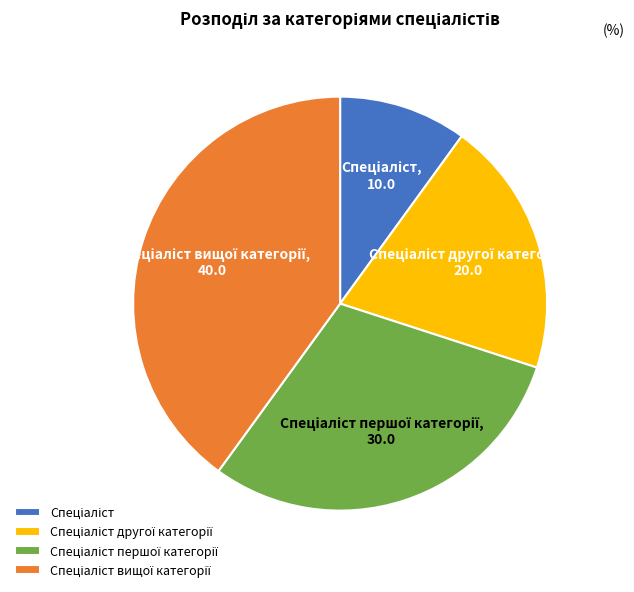

Is there a majority slice in this chart?

No